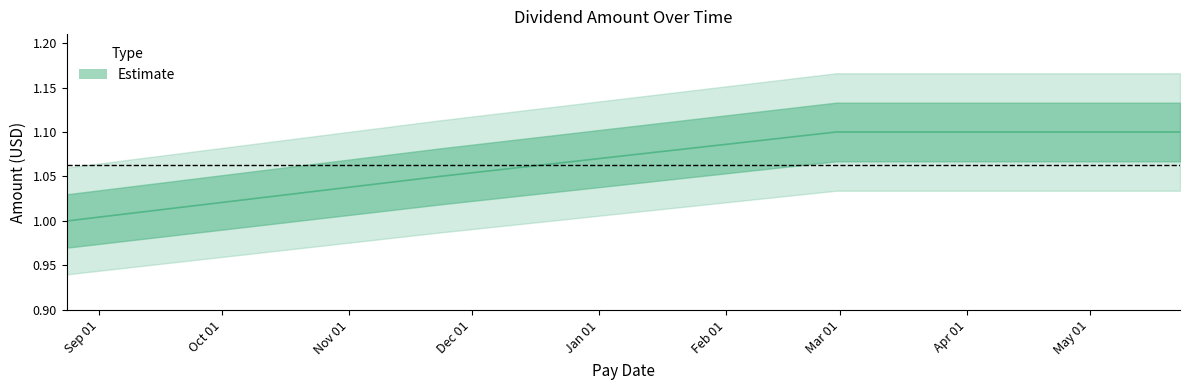

What is the greatest value displayed?

1.1